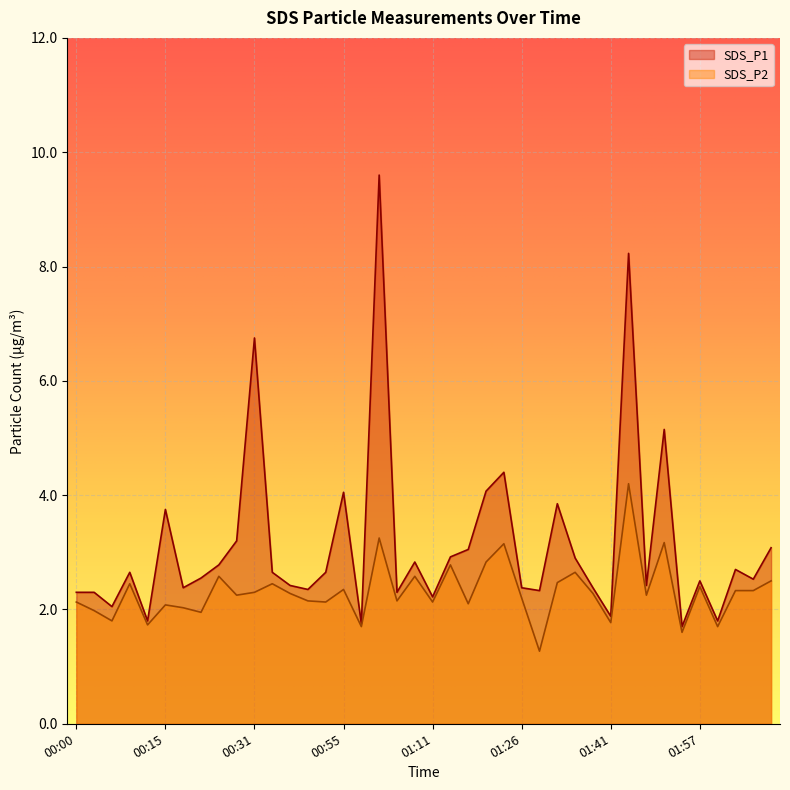

What are all the series names shown in the legend?

SDS_P1, SDS_P2